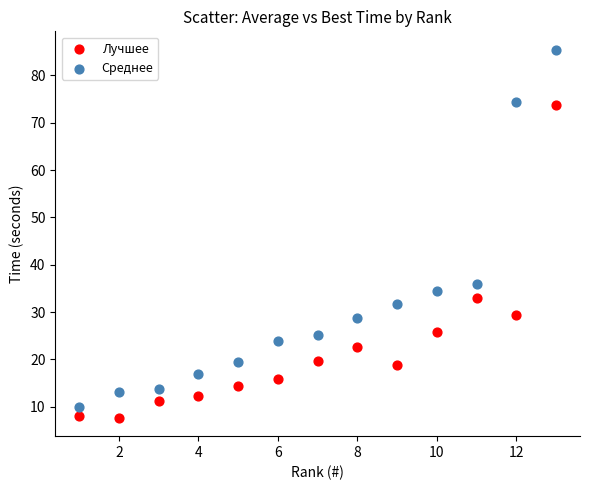

Across all data points, what is the range of Y values (max minus min)?

77.7